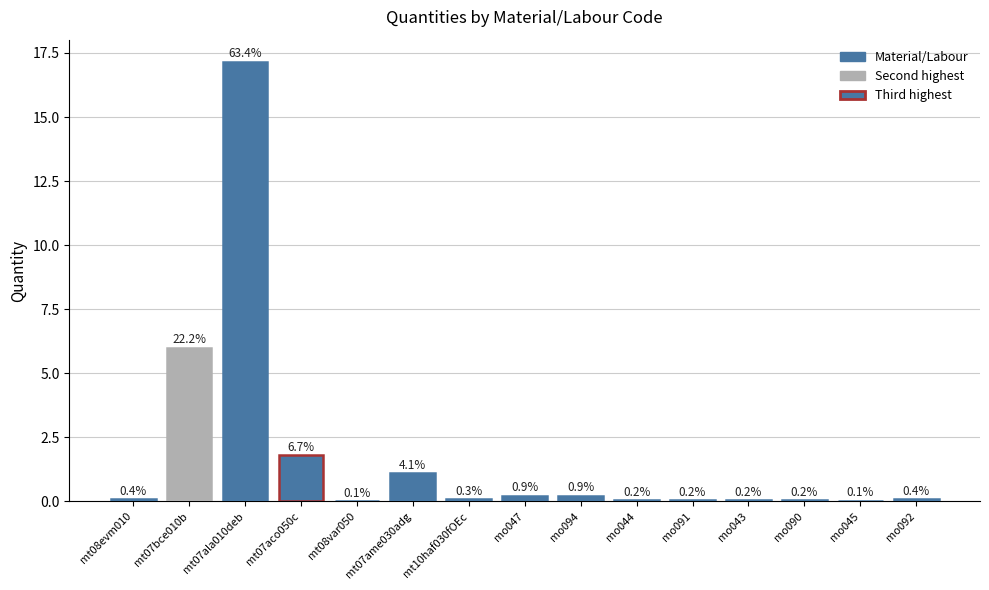

What is the label of the 5th bar from the right?

mo091